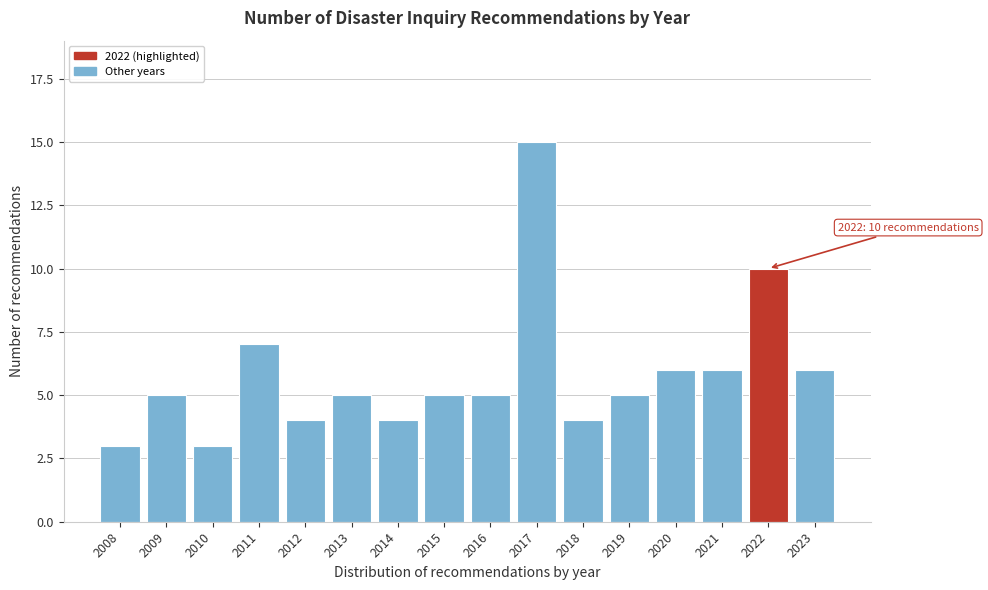

Reading left to right, extract all data points from this chart.

3	5	3	7	4	5	4	5	5	15	4	5	6	6	10	6